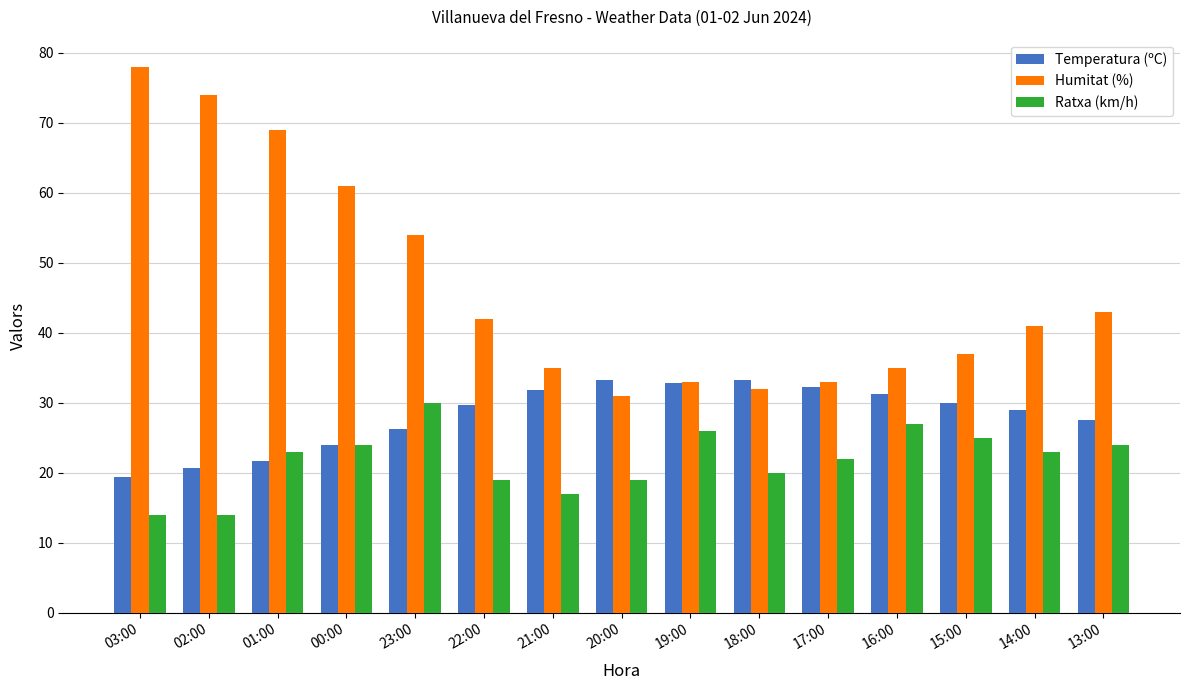

What is the value of the Temperatura (ºC) bar at the 5th from the left?

26.2